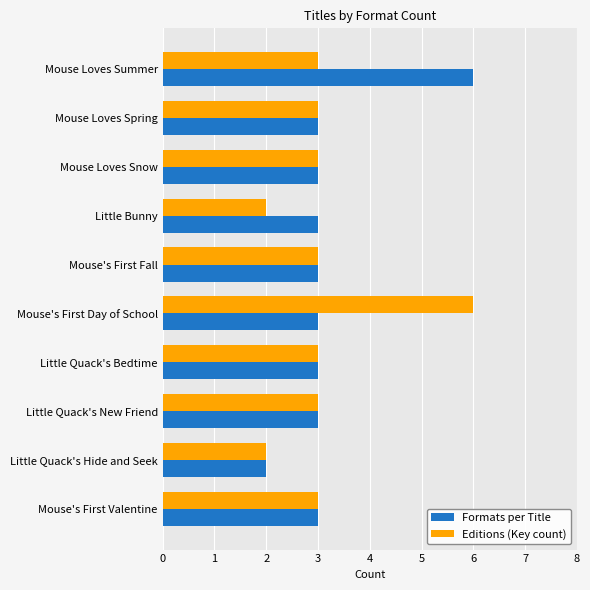

List the series in order of their overall mean, lowest first.

Editions (Key count), Formats per Title